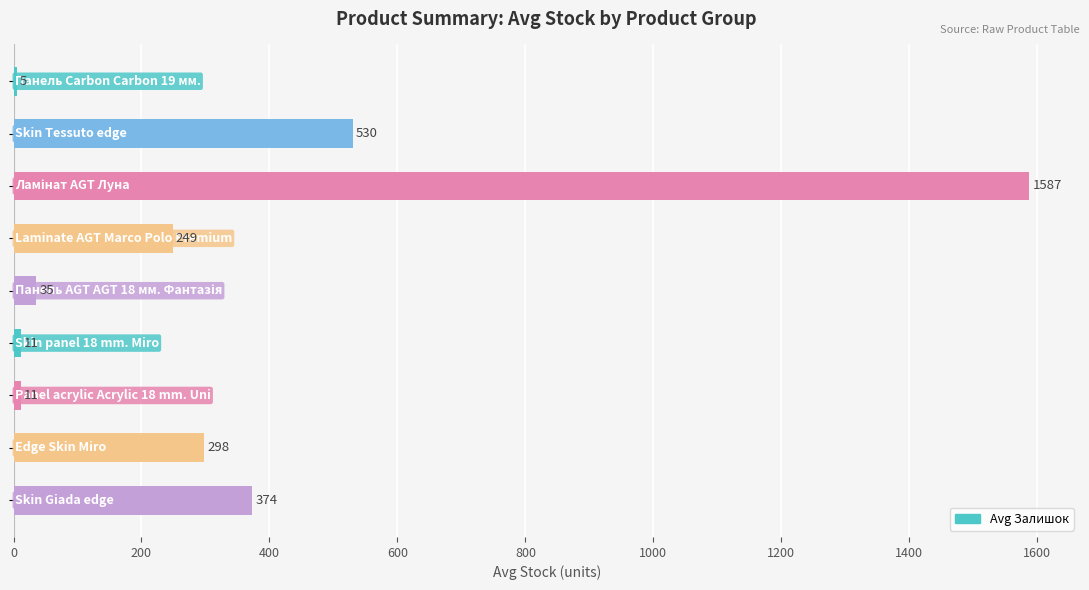

What is the sum of all values?

3100.2